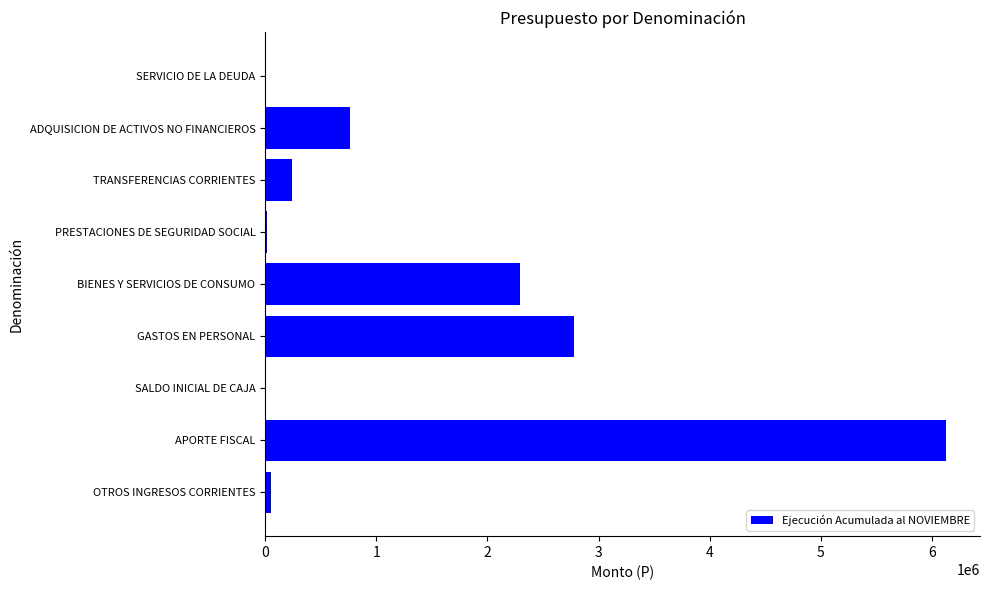

True or false: the data shows 0 at SALDO INICIAL DE CAJA.

True